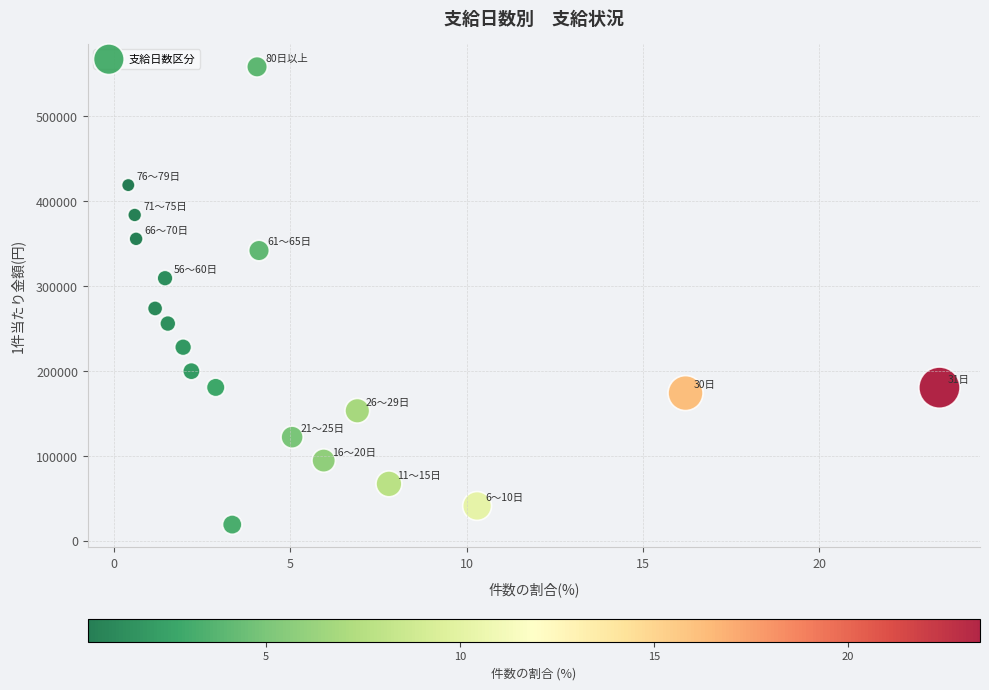

What is the range of X values (max minus min)?

23.0